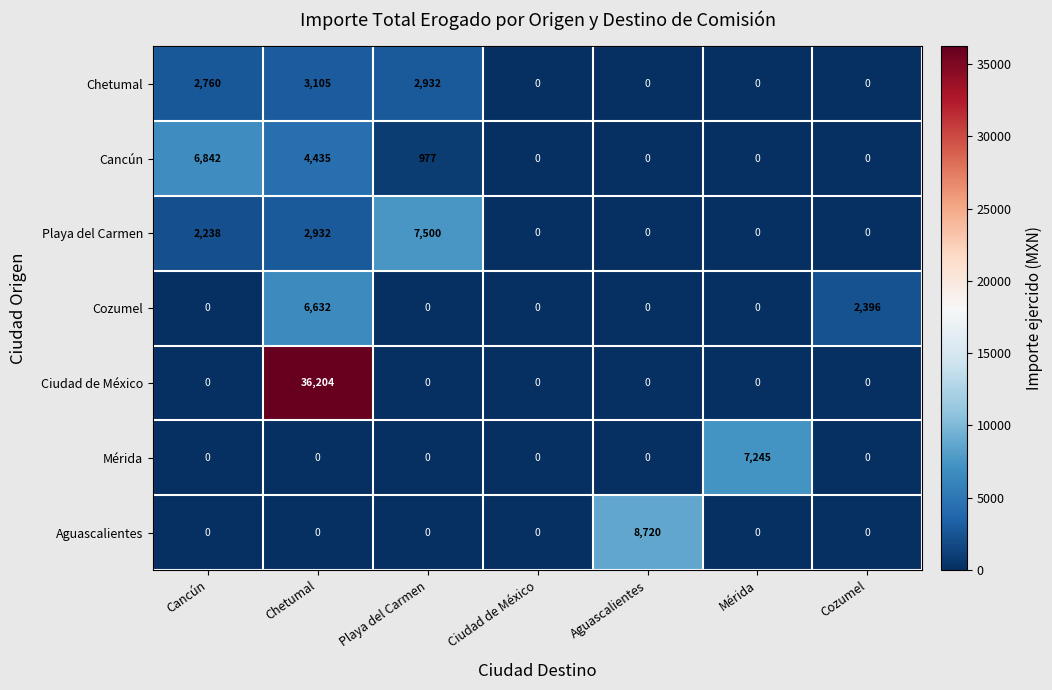

What is the difference between the highest and lowest values at Cancún?

6842